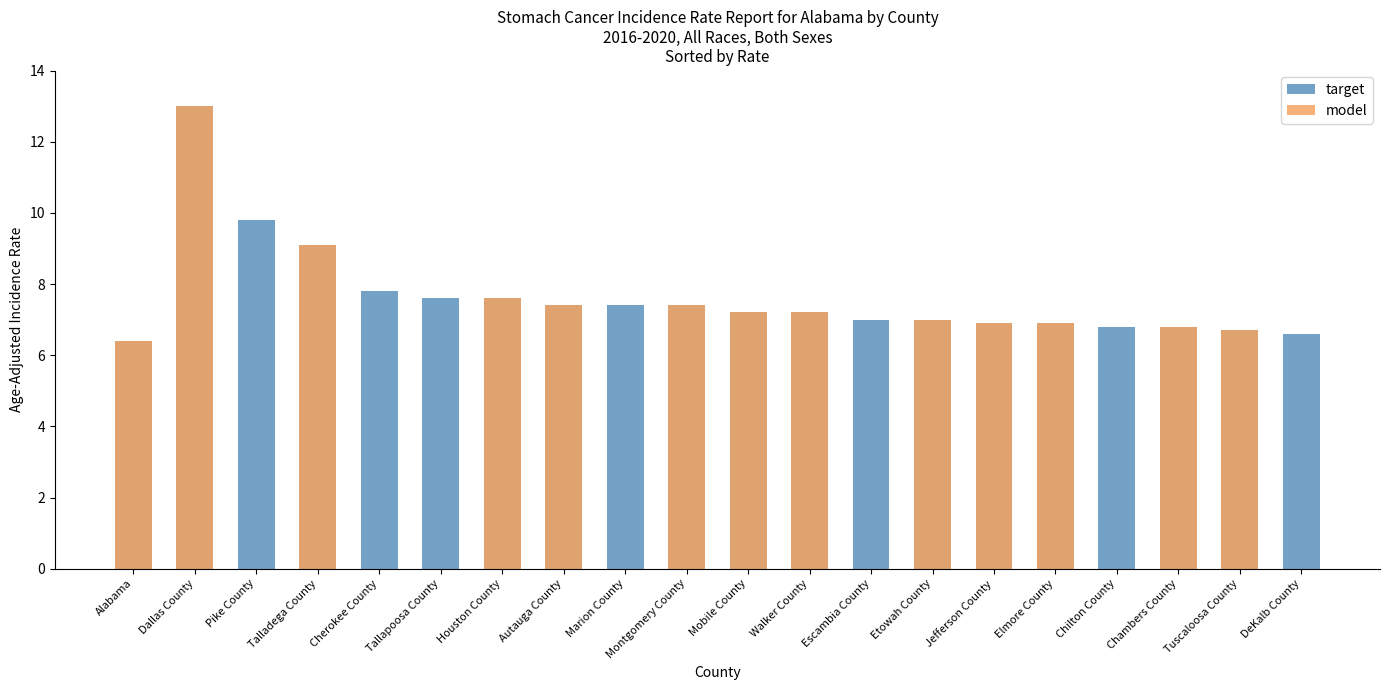

True or false: model has a value of 7.2 at Mobile County.

True